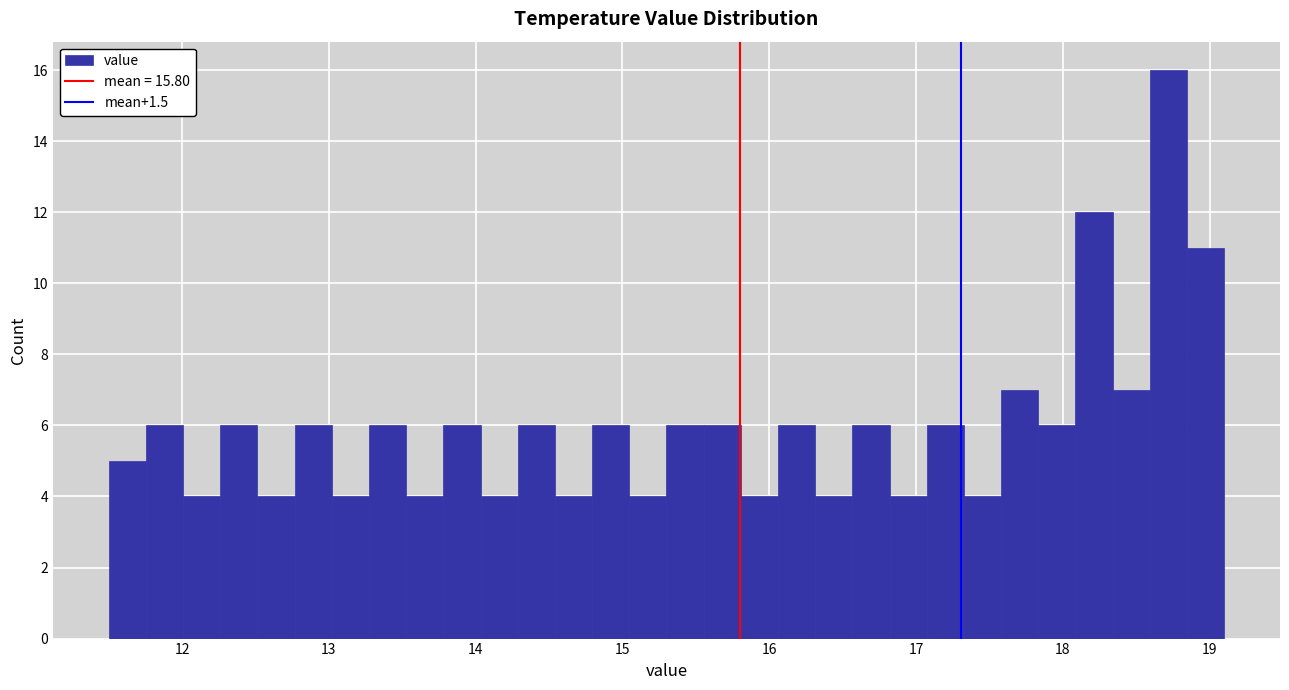

Read against the x-axis, roughly where is the centre of the tallest bar?

18.7